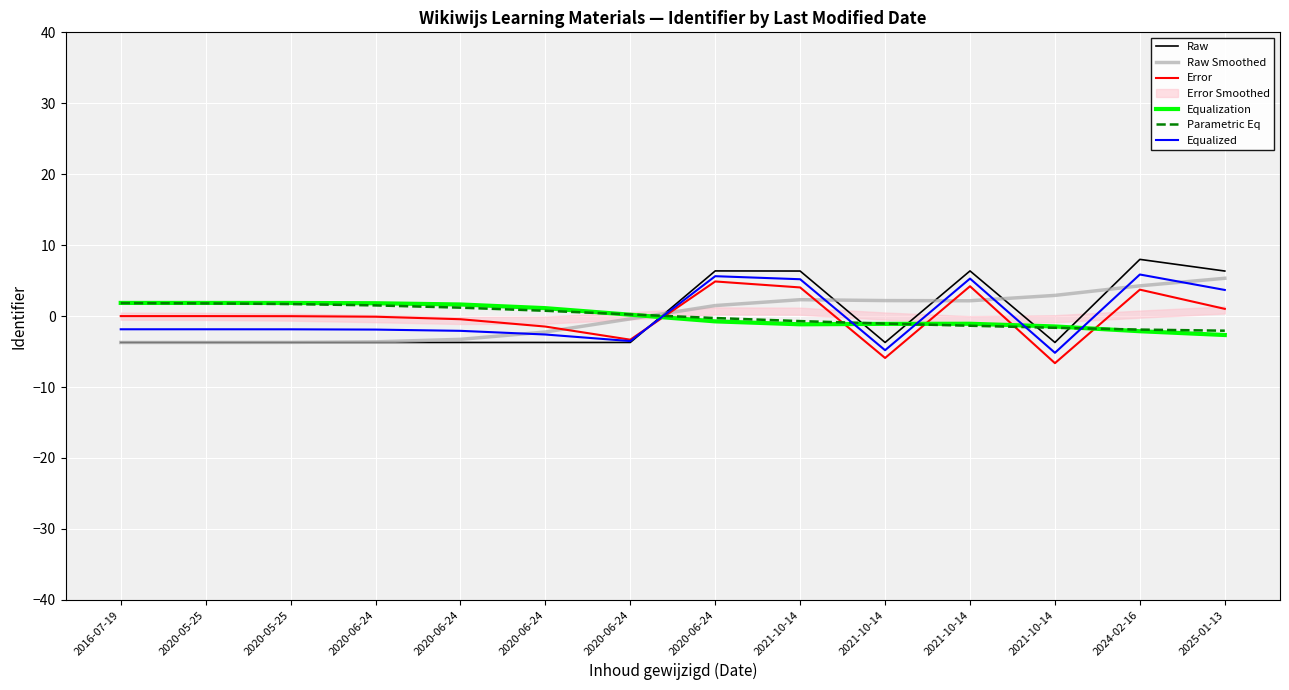

What is the difference between the Parametric Eq values at 2020-06-24 and 2025-01-13?

1.8